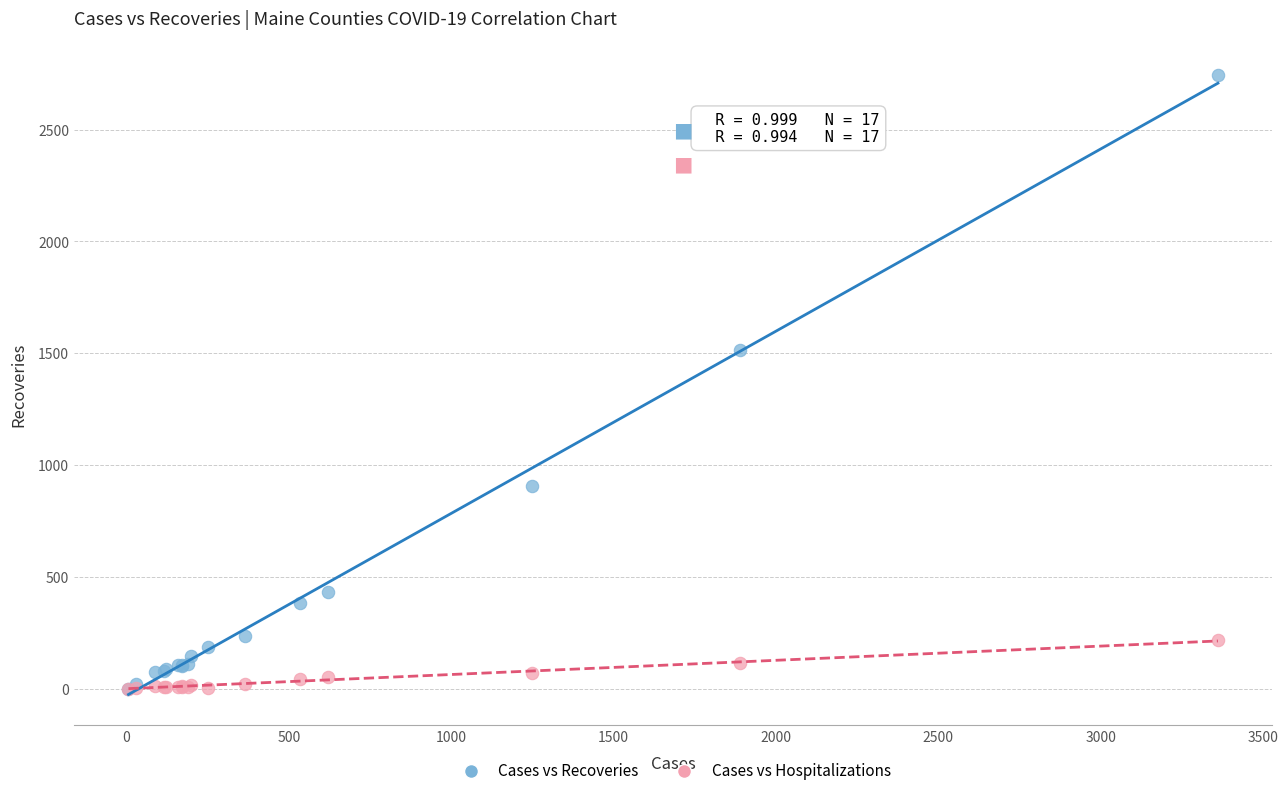

Which series has the largest Y range (max minus min)?

Cases vs Recoveries